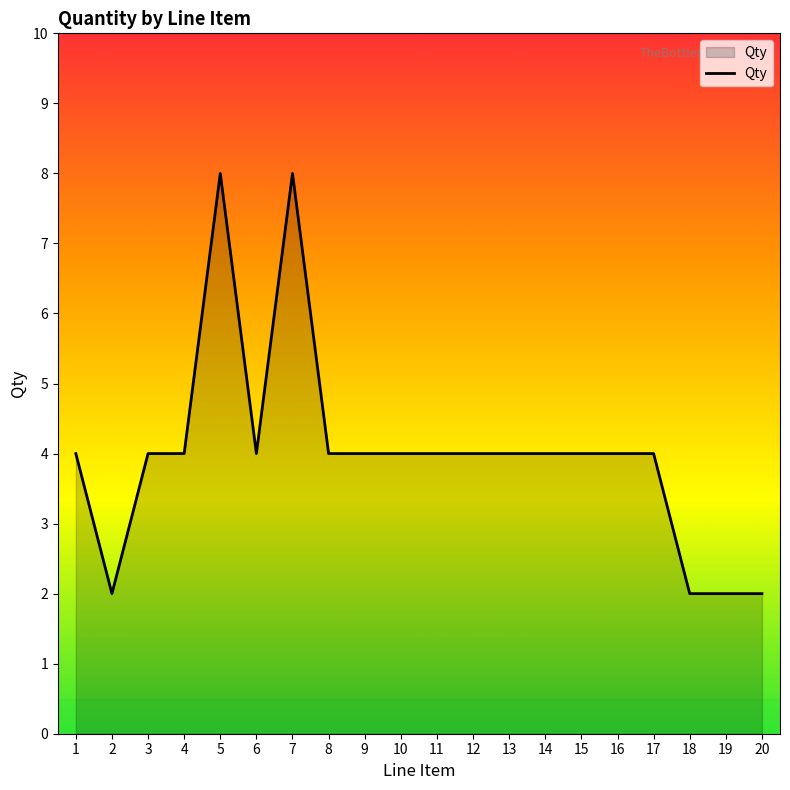

How many series are shown in this chart?

1